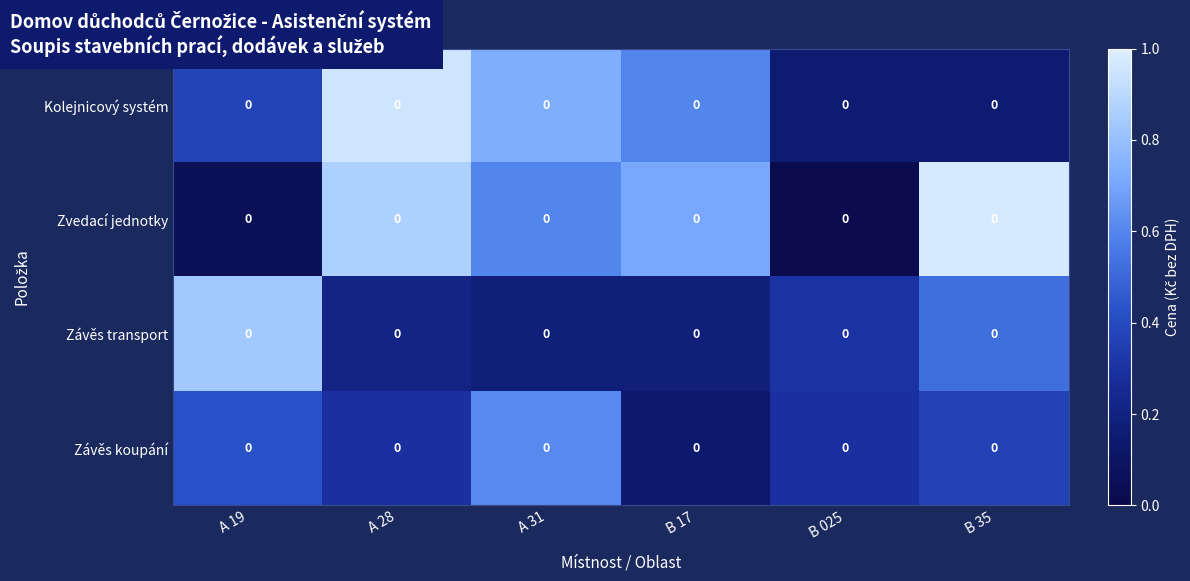

Reading left to right, extract all data points from this chart.

Kolejnicový systém: A 19=0.0	A 28=0.0	A 31=0.0	B 17=0.0	B 025=0.0	B 35=0.0
Zvedací jednotky: A 19=0.0	A 28=0.0	A 31=0.0	B 17=0.0	B 025=0.0	B 35=0.0
Závěs transport: A 19=0.0	A 28=0.0	A 31=0.0	B 17=0.0	B 025=0.0	B 35=0.0
Závěs koupání: A 19=0.0	A 28=0.0	A 31=0.0	B 17=0.0	B 025=0.0	B 35=0.0